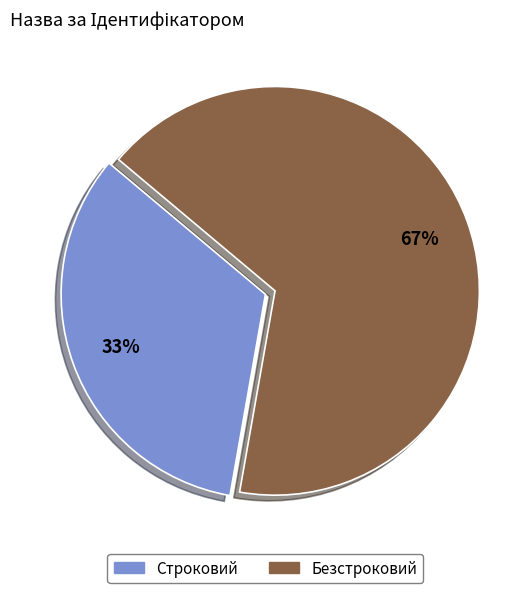

Does Строковий account for over 50% of the chart?

No